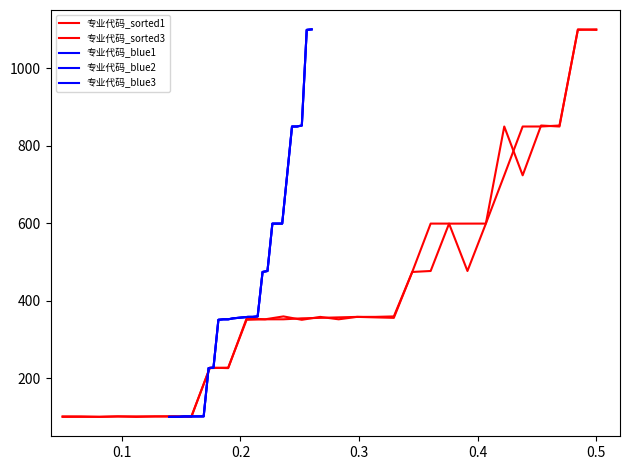

True or false: 专业代码_blue2 and 专业代码_sorted1 intersect in this chart.

False